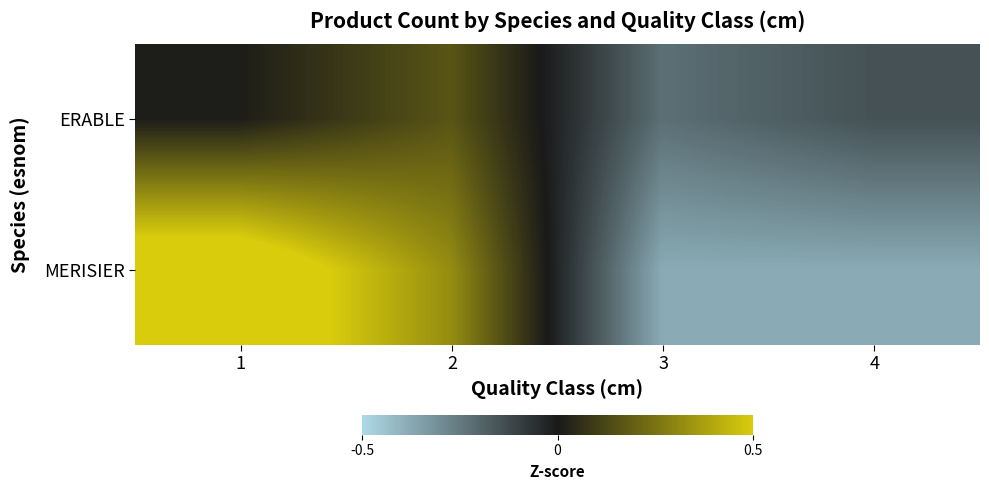

Which has a higher value, 3 or 4?

4